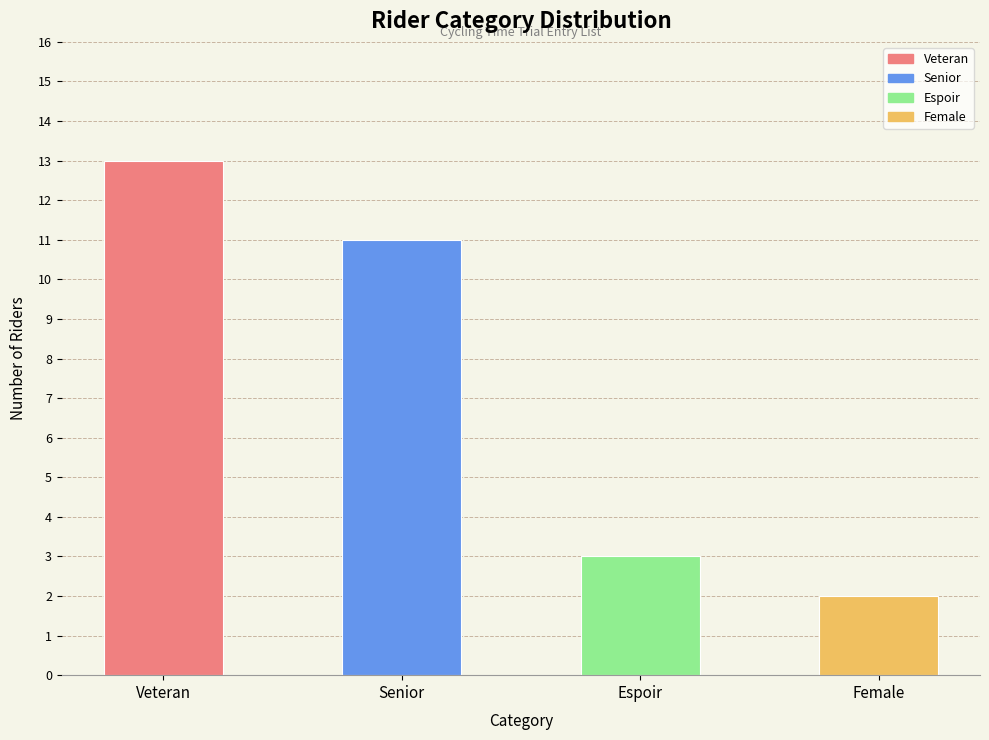

Count the number of data series in this chart.

1